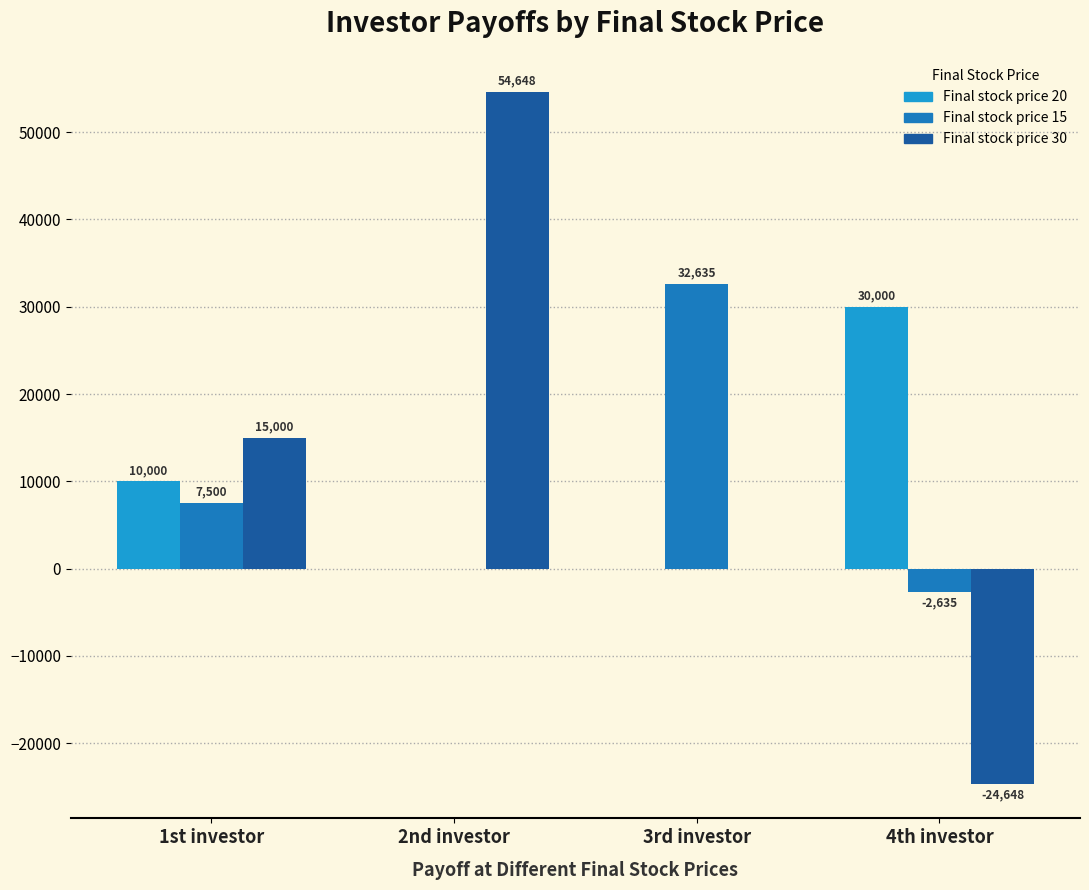

How many groups of bars are there?

4